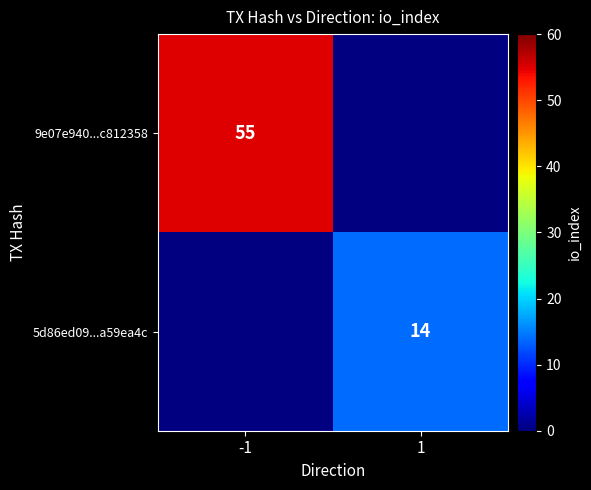

The value of 9e07e940...c812358 at -1 is 78. True or false?

False